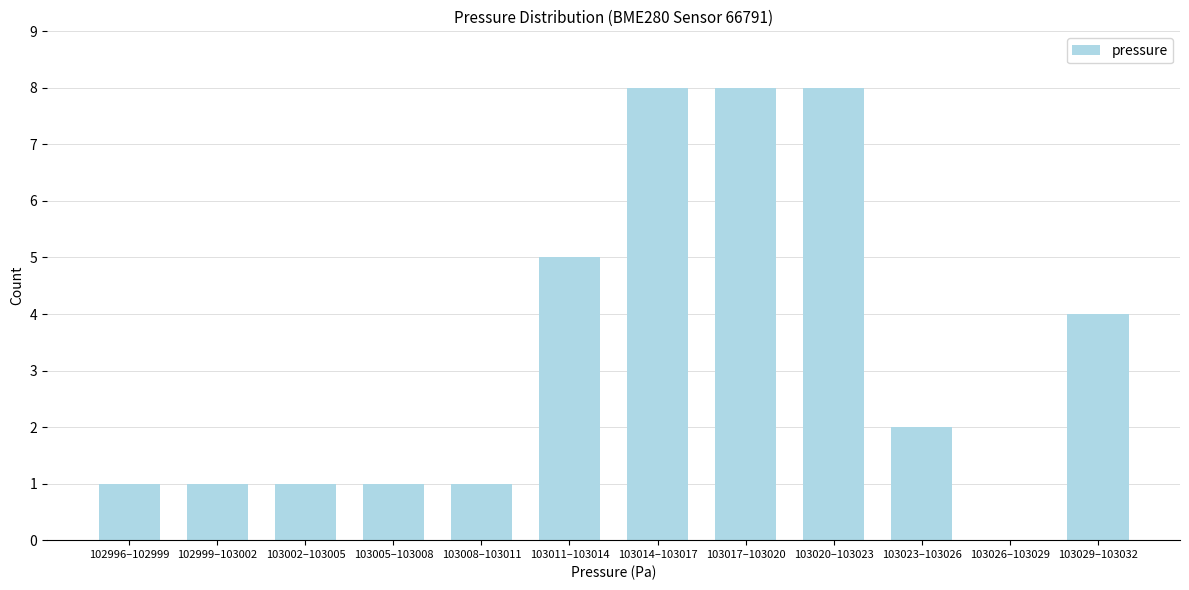

Reading right to left, what are all the values shown in this chart?

103029–103032=4	103026–103029=0	103023–103026=2	103020–103023=8	103017–103020=8	103014–103017=8	103011–103014=5	103008–103011=1	103005–103008=1	103002–103005=1	102999–103002=1	102996–102999=1